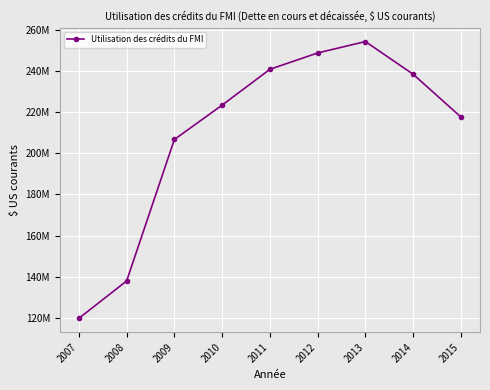

What is the average value?

209722667